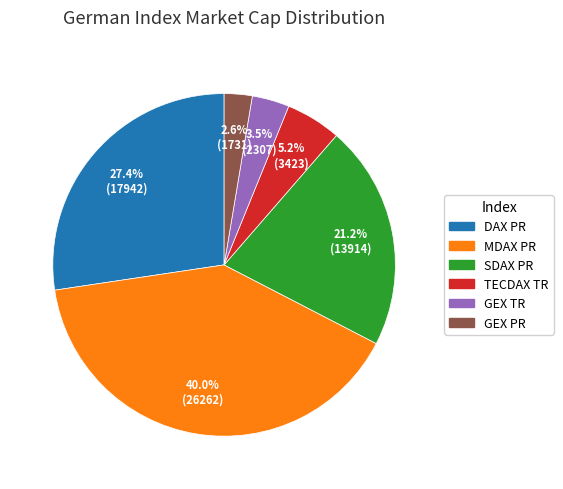

Does any single category account for the majority?

No